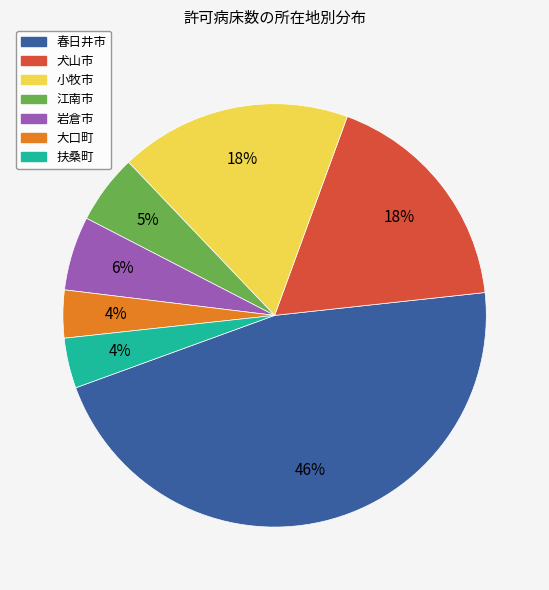

How many segments does this pie chart have?

7